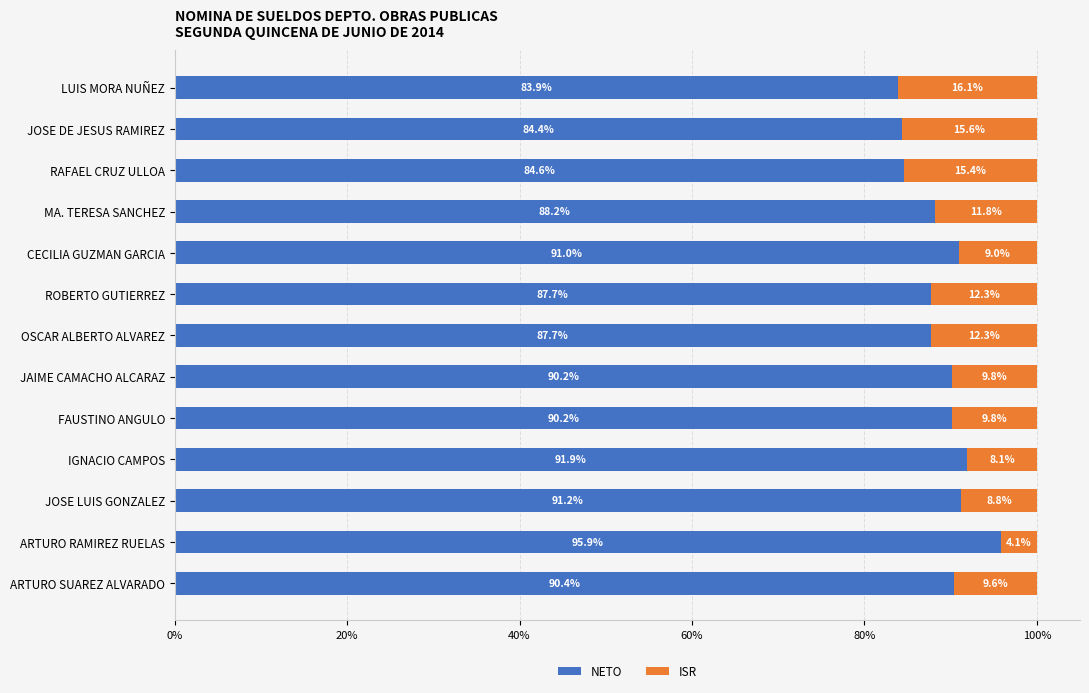

What is the total value across all series at FAUSTINO ANGULO?

100.0